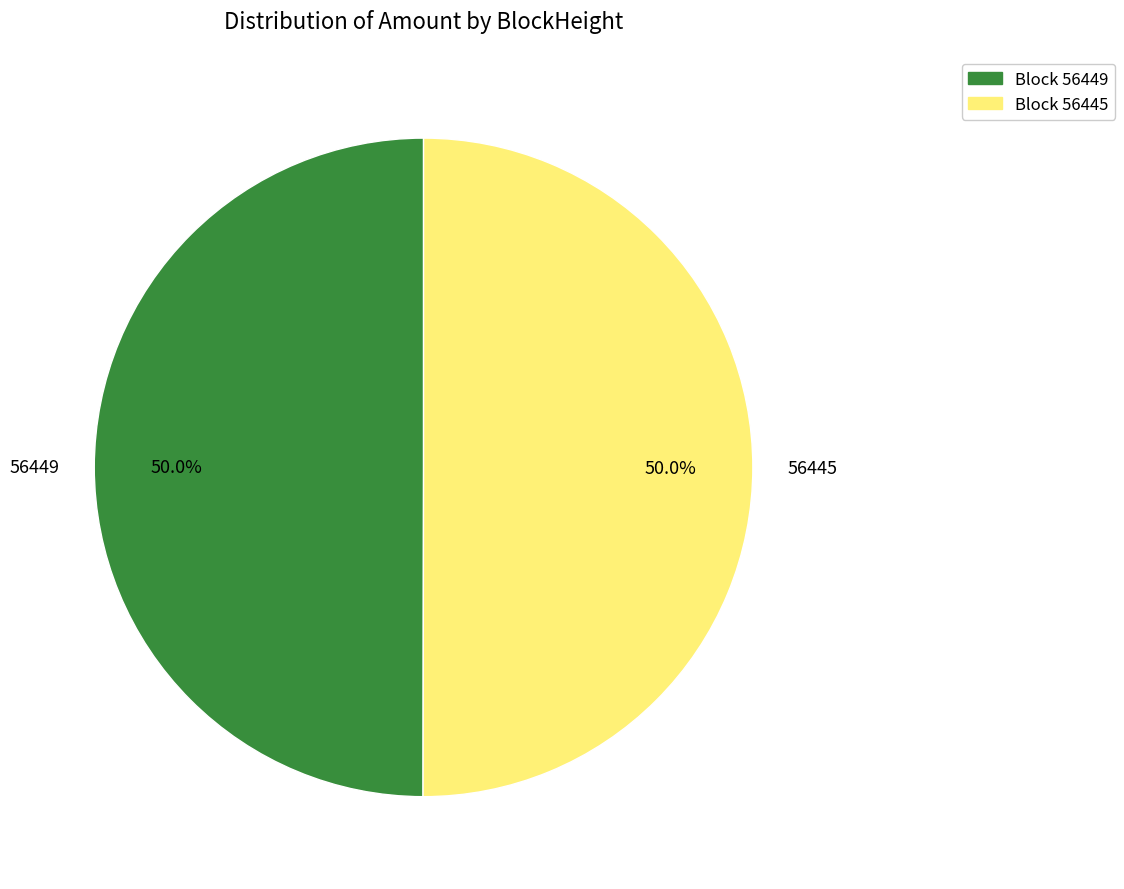

Combined, do 56445 and 56449 account for over 50%?

Yes